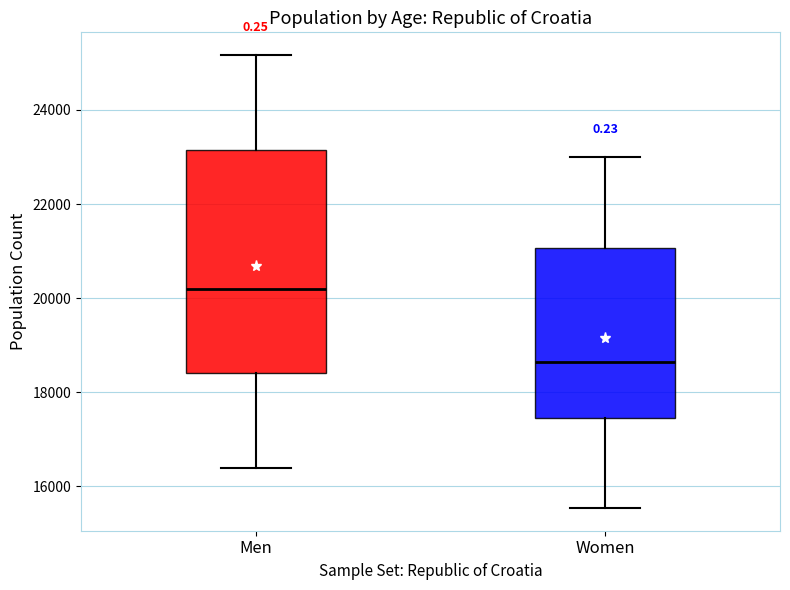

Where does the lower whisker of the box for Men end on the y-axis? The values are not printed on the chart, so give them approximately, as read against the axis.

16400